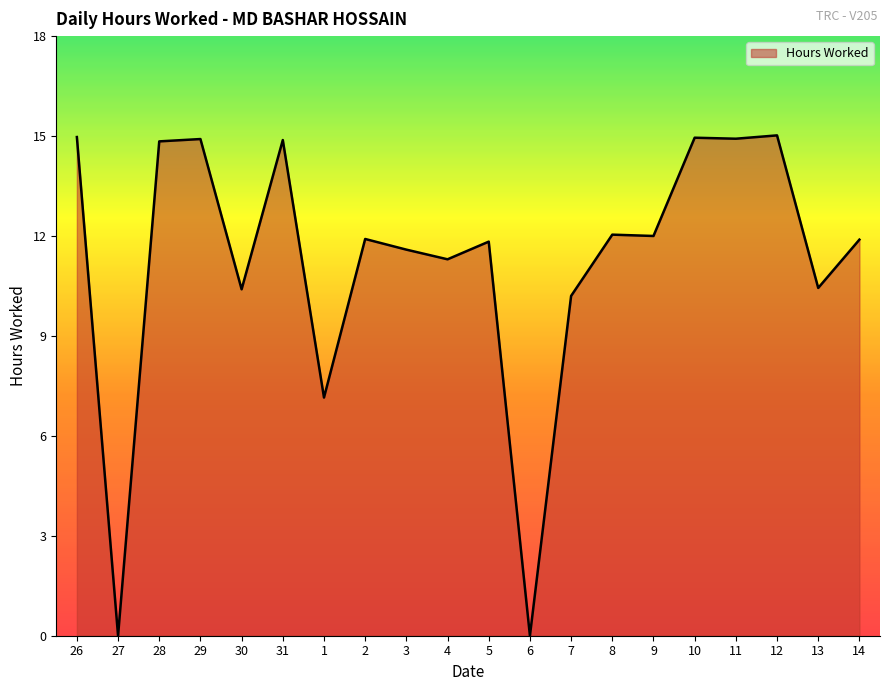

What is the maximum value shown in the chart?

15.0